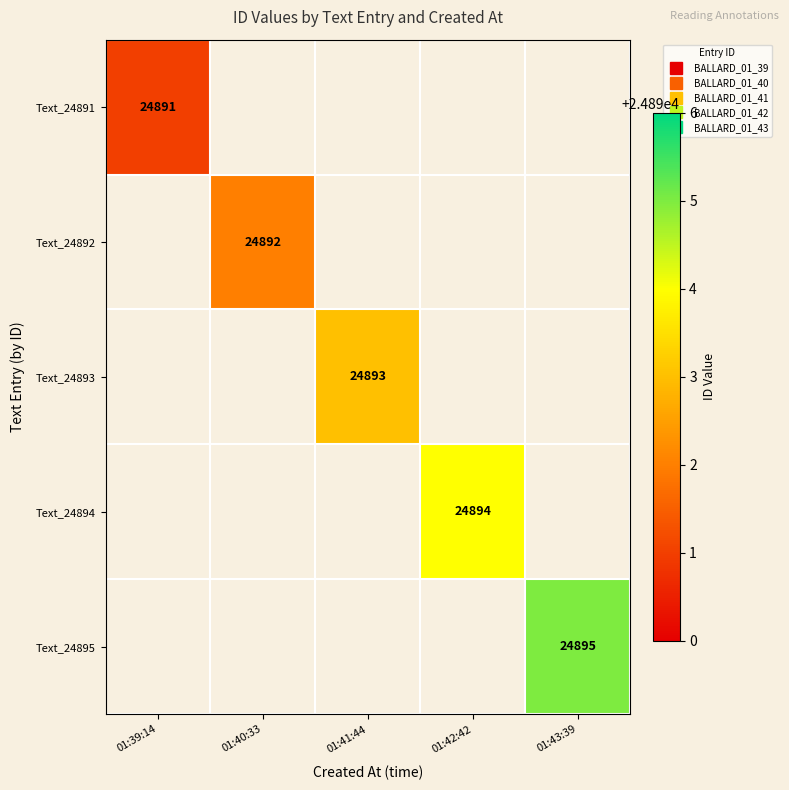

How many categories are shown in the chart?

5